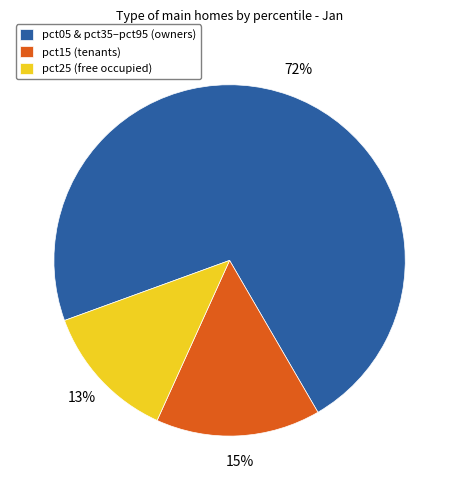

What percentage is the pct25 (free occupied) slice, to the nearest percent?

13%